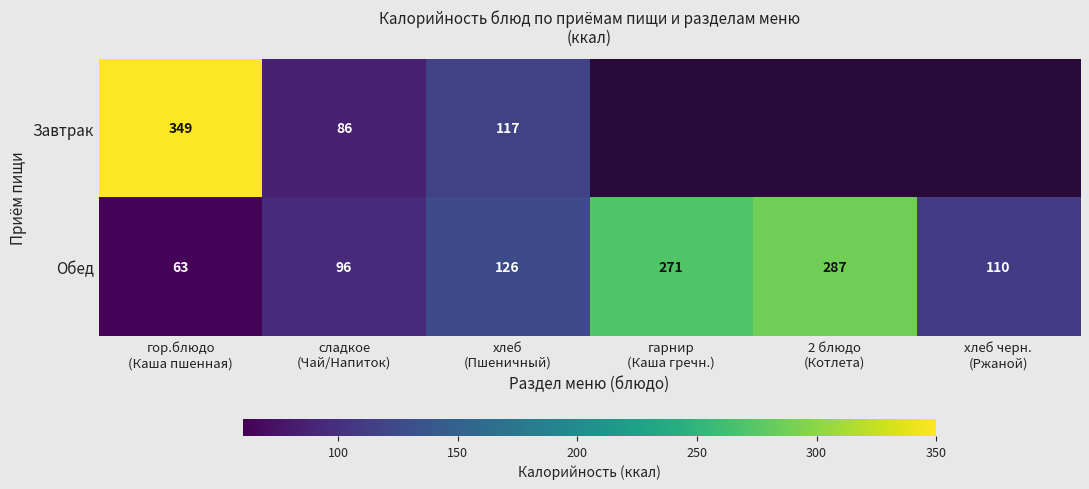

What is the difference between the second highest and second lowest values in the Обед series?

175